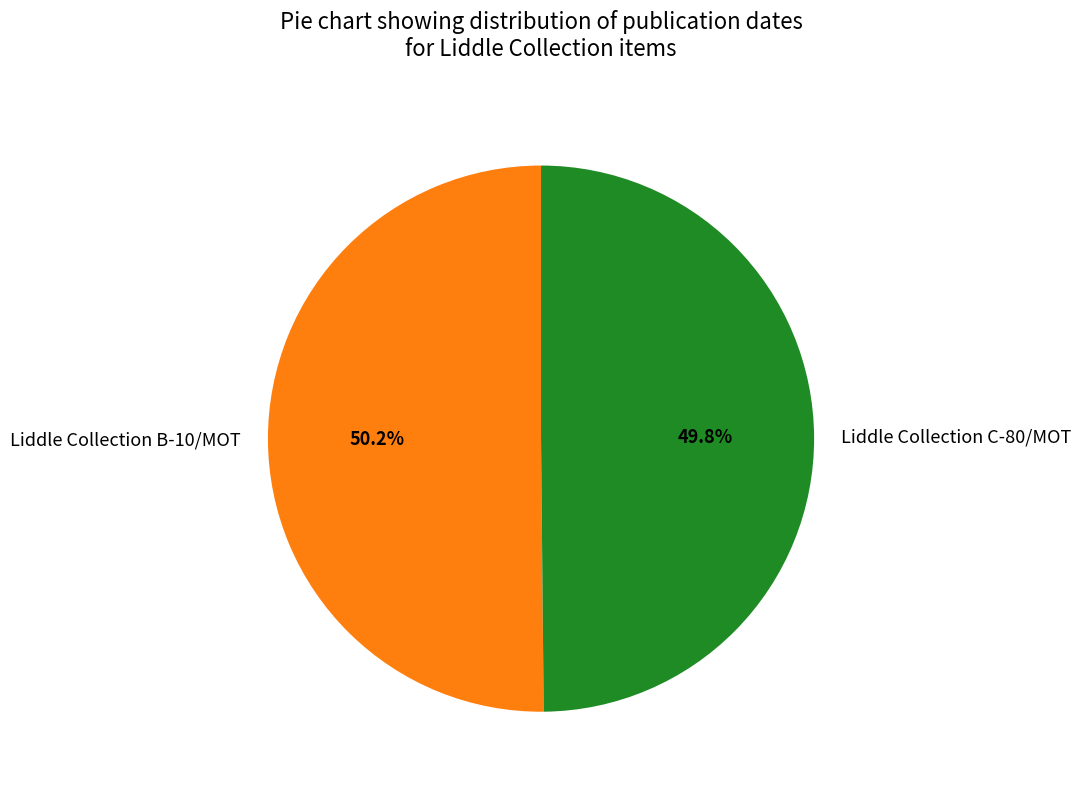

Combined, do Liddle Collection B-10/MOT and Liddle Collection C-80/MOT account for over 50%?

Yes